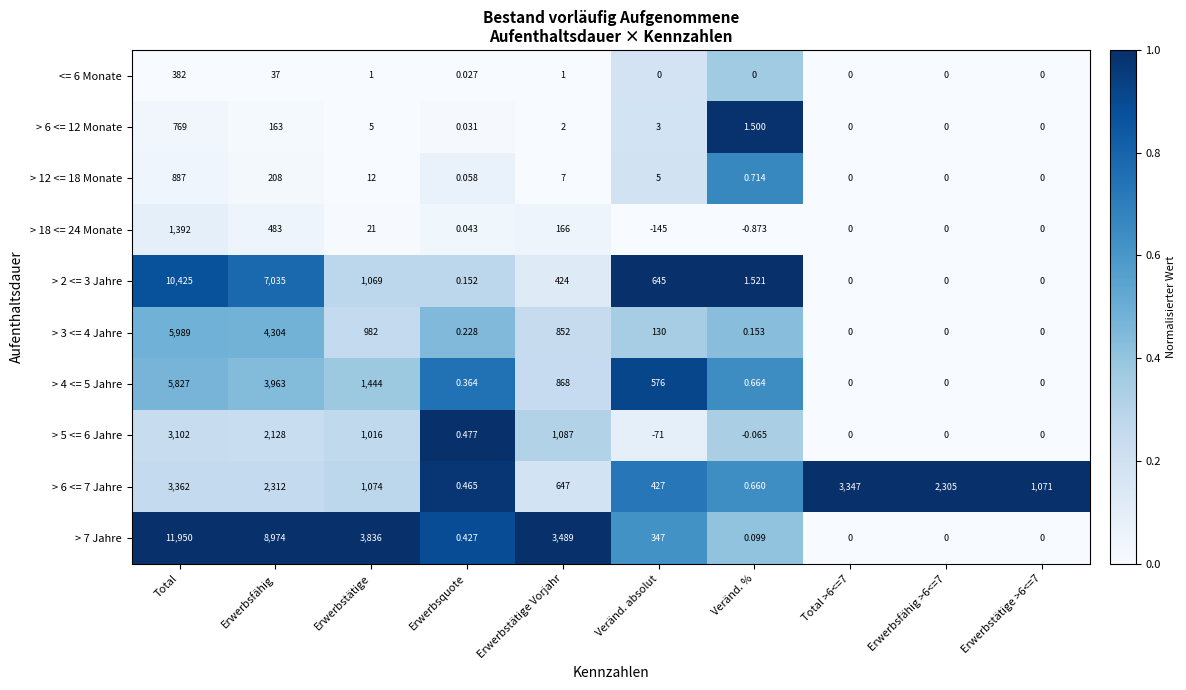

How many values in the <= 6 Monate series exceed 0?

5